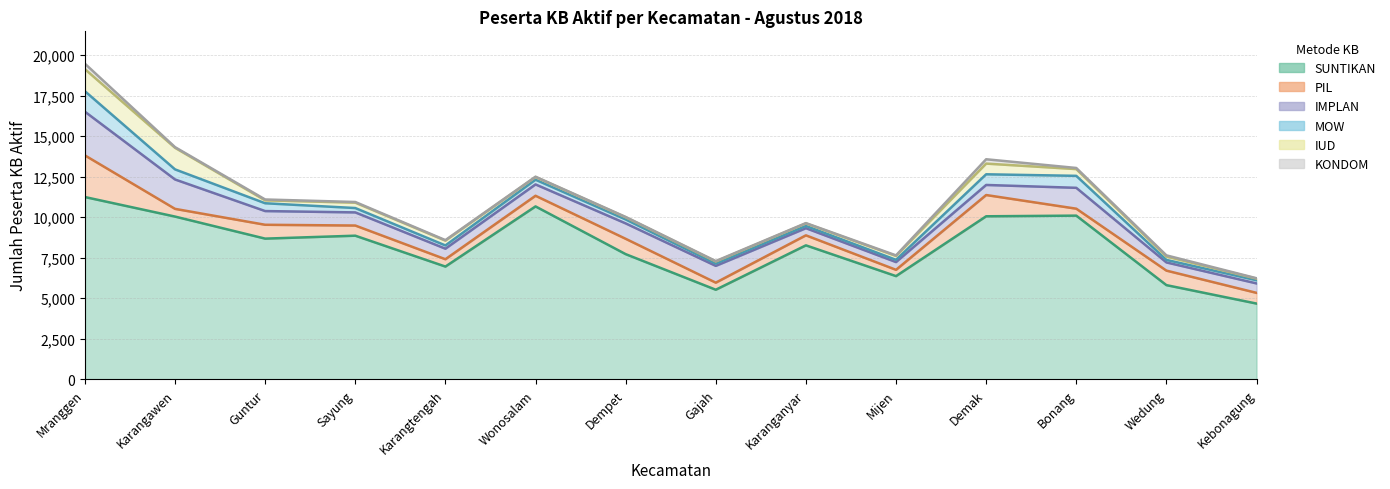

How many interior local valleys does the IMPLAN series have?

3